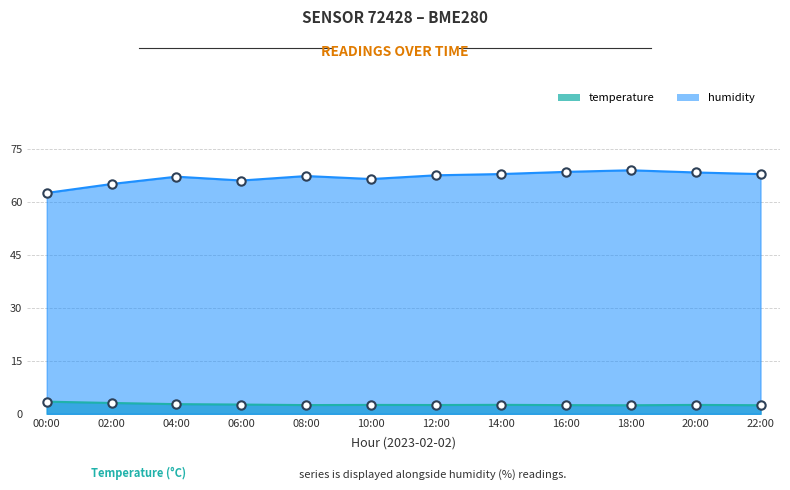

What position from the right is 00:00?

12